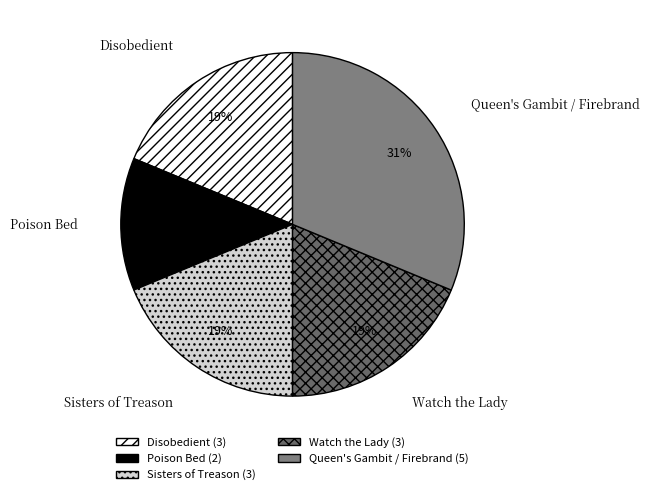

Count the number of slices in the pie.

5